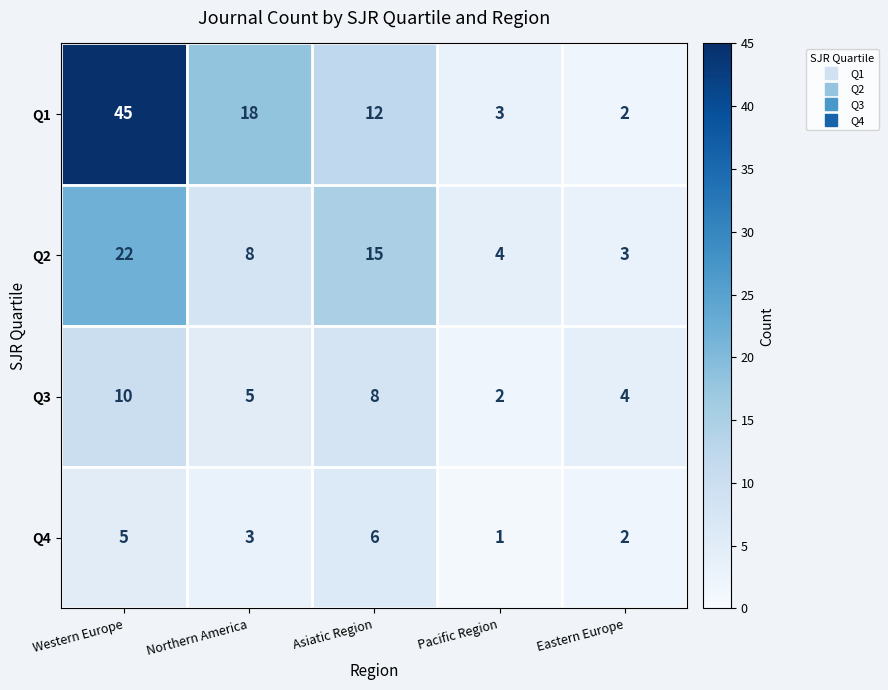

Which series has the largest total across all categories?

Q1